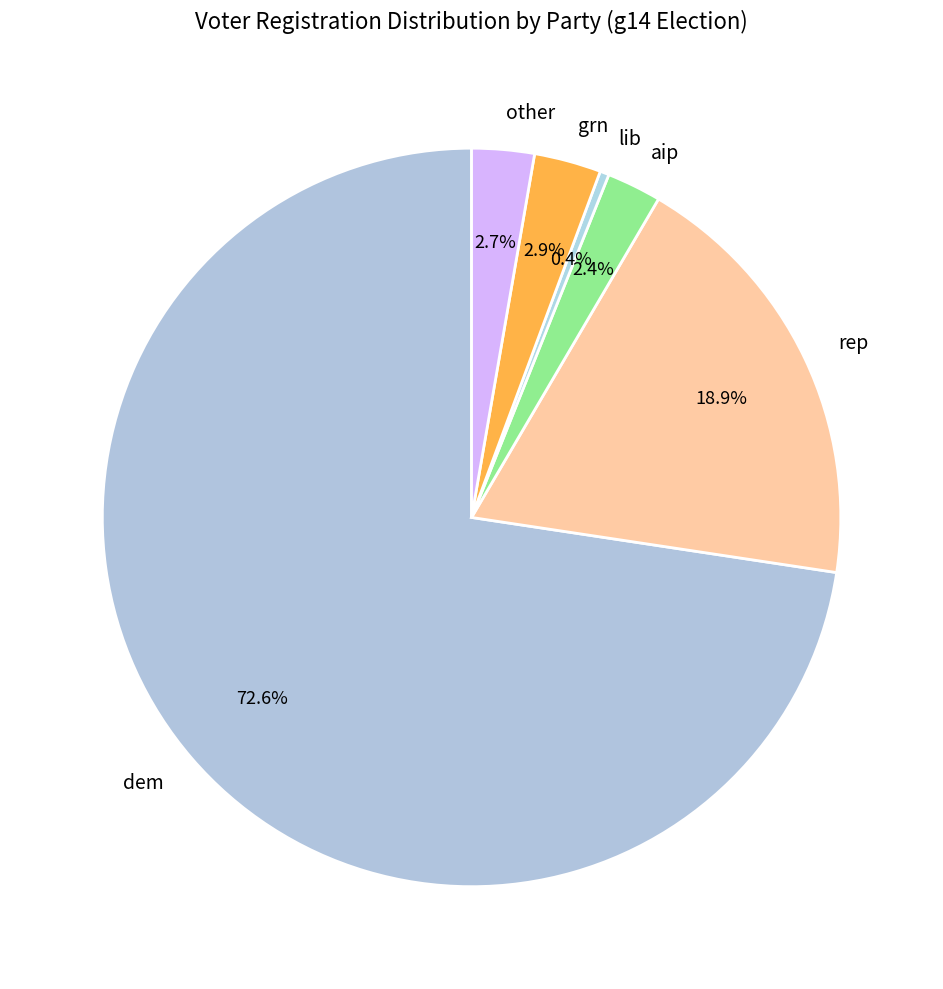

How much of the chart is everything except lib?

99.6%